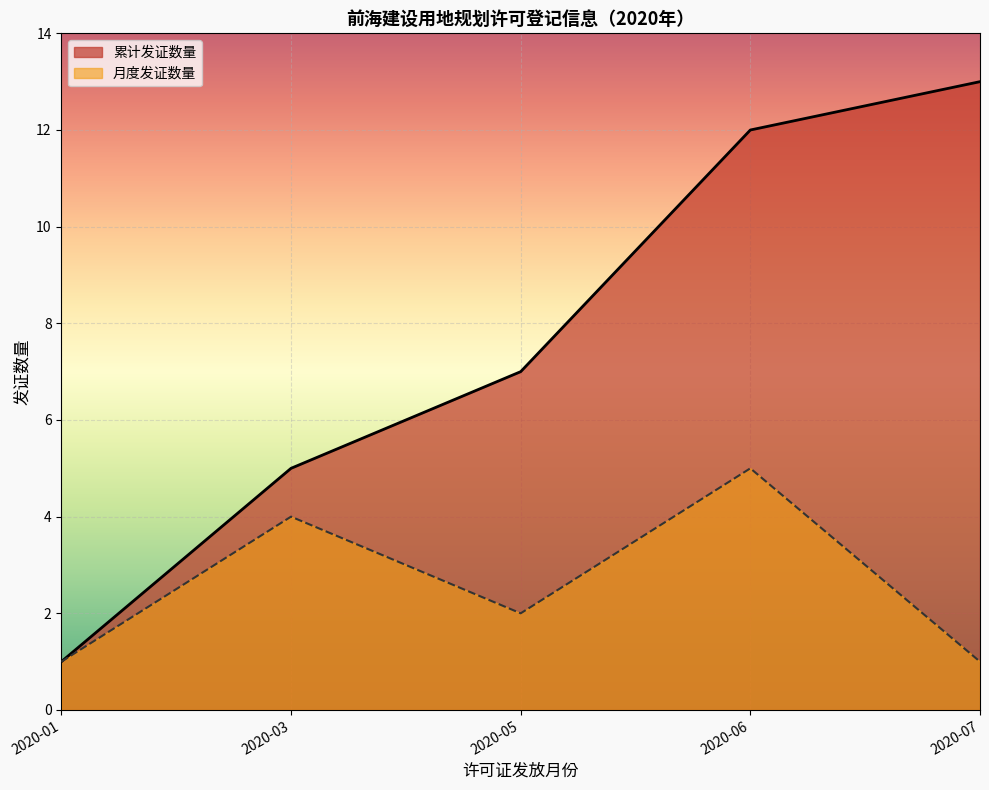

Which series has the largest range (max minus min)?

累计发证数量